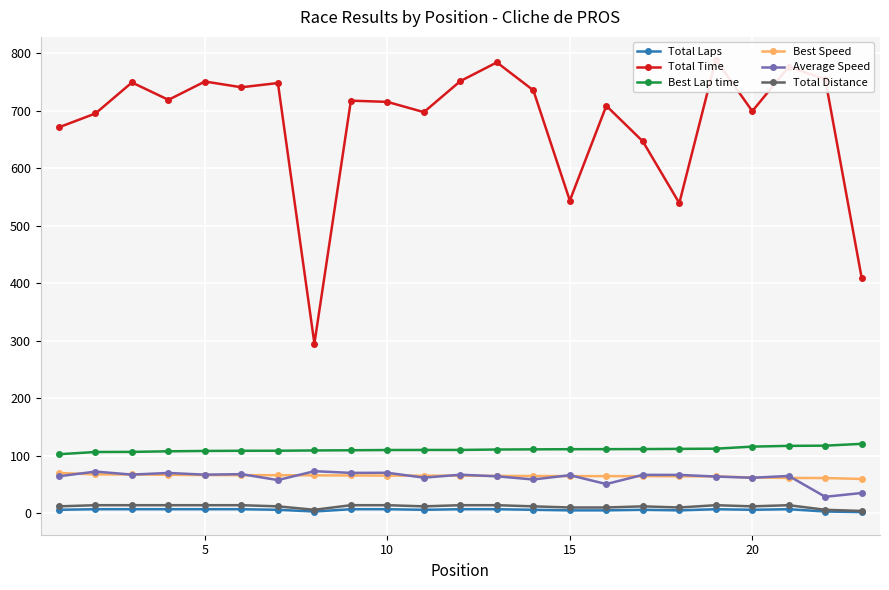

What is the smallest value displayed?

2.0